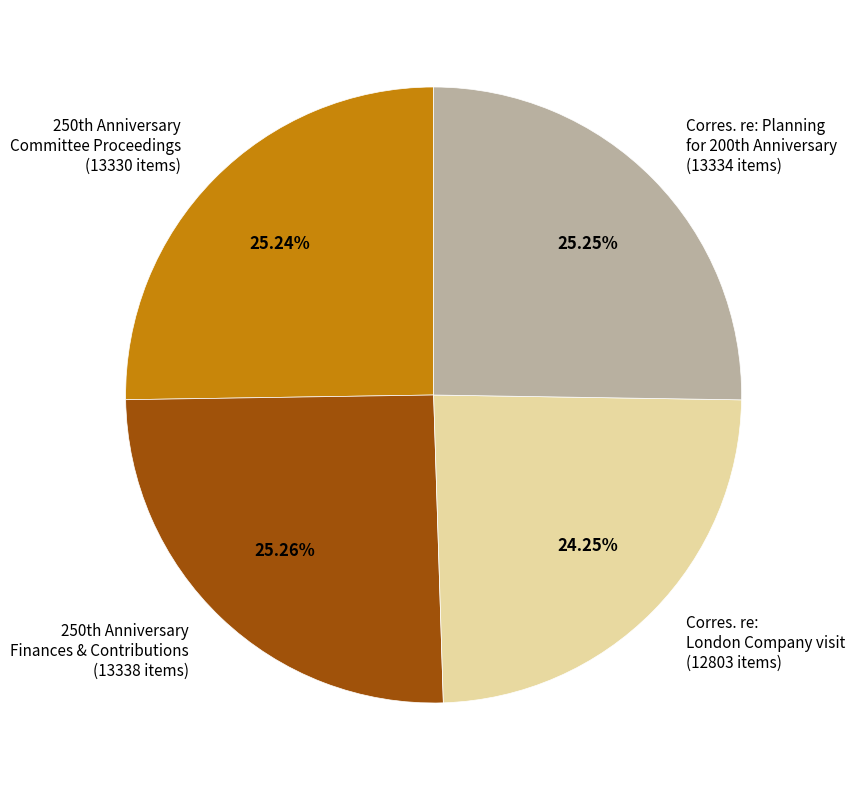

Count the number of slices in the pie.

4